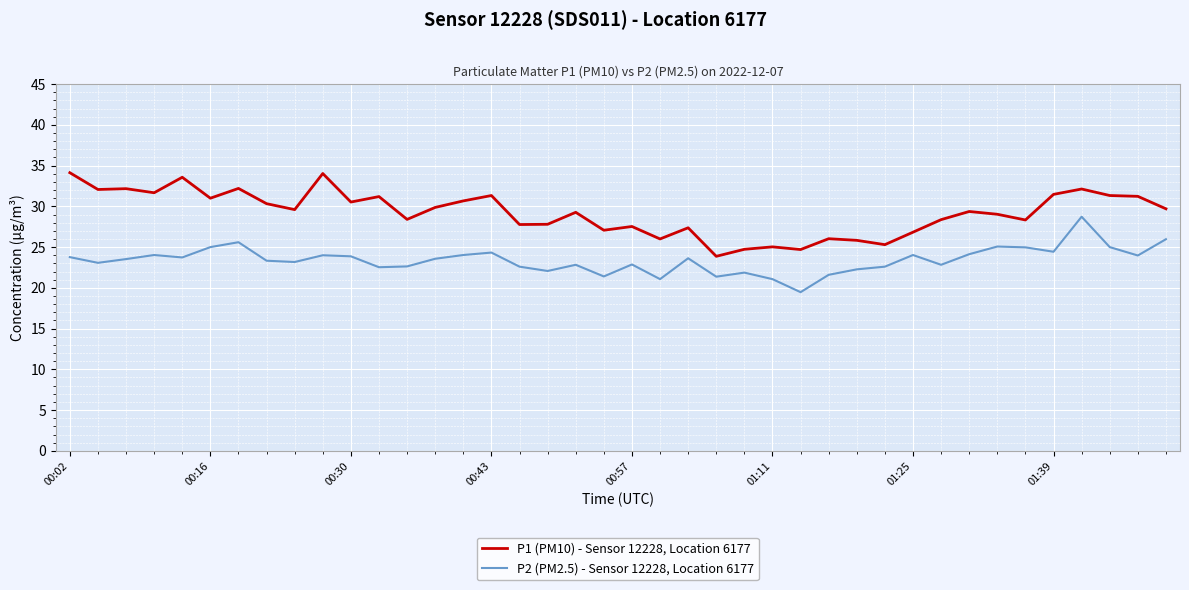

What is the minimum value shown in the chart?

19.5